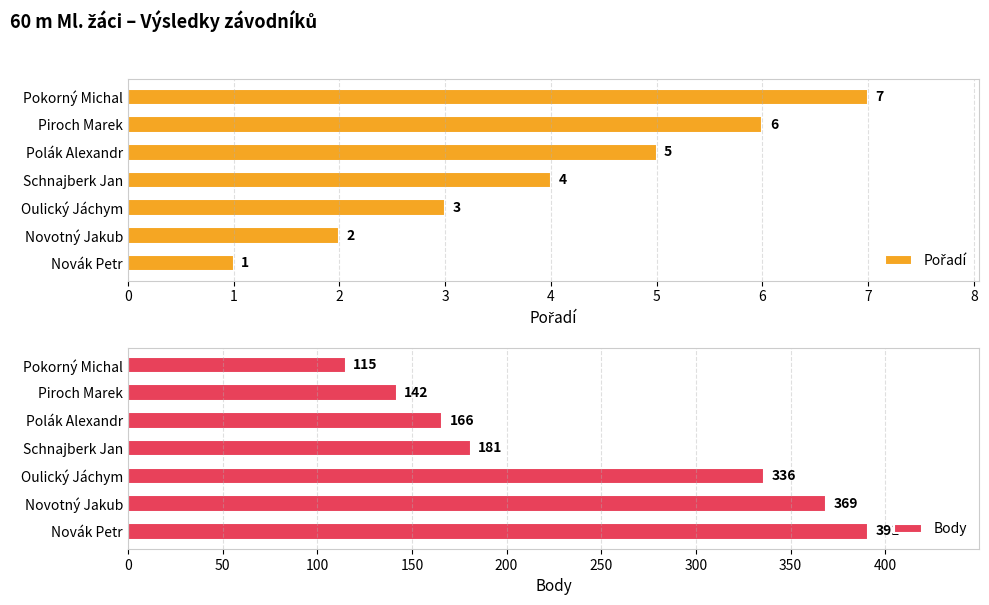

What is the highest value of the Body series?

391